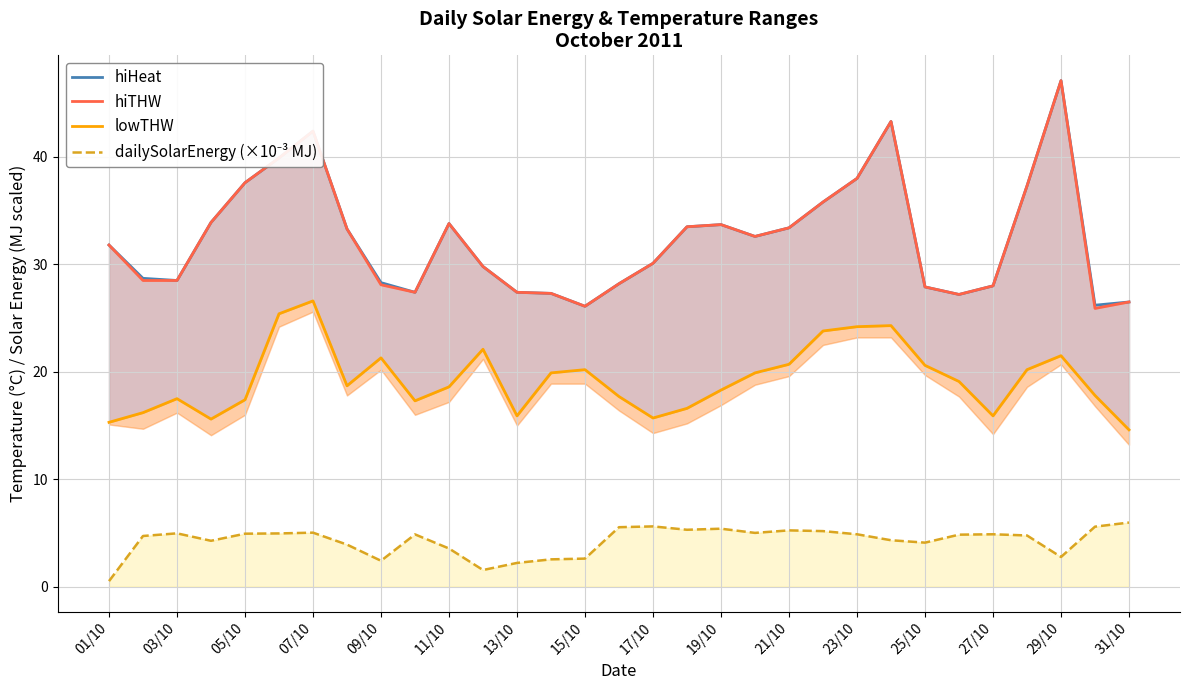

Does the chart have visible grid lines?

Yes